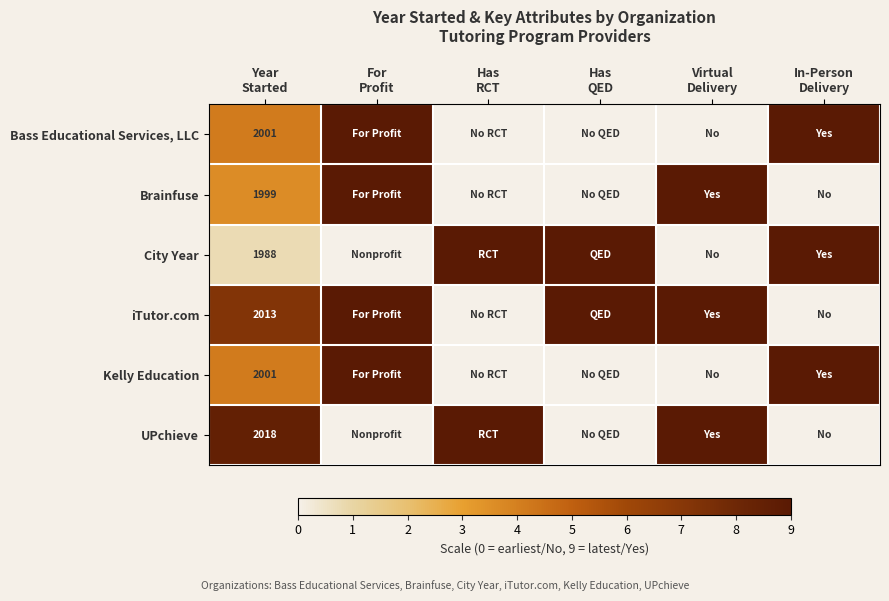

What is the difference between the second highest and second lowest values in the iTutor.com series?

9.0